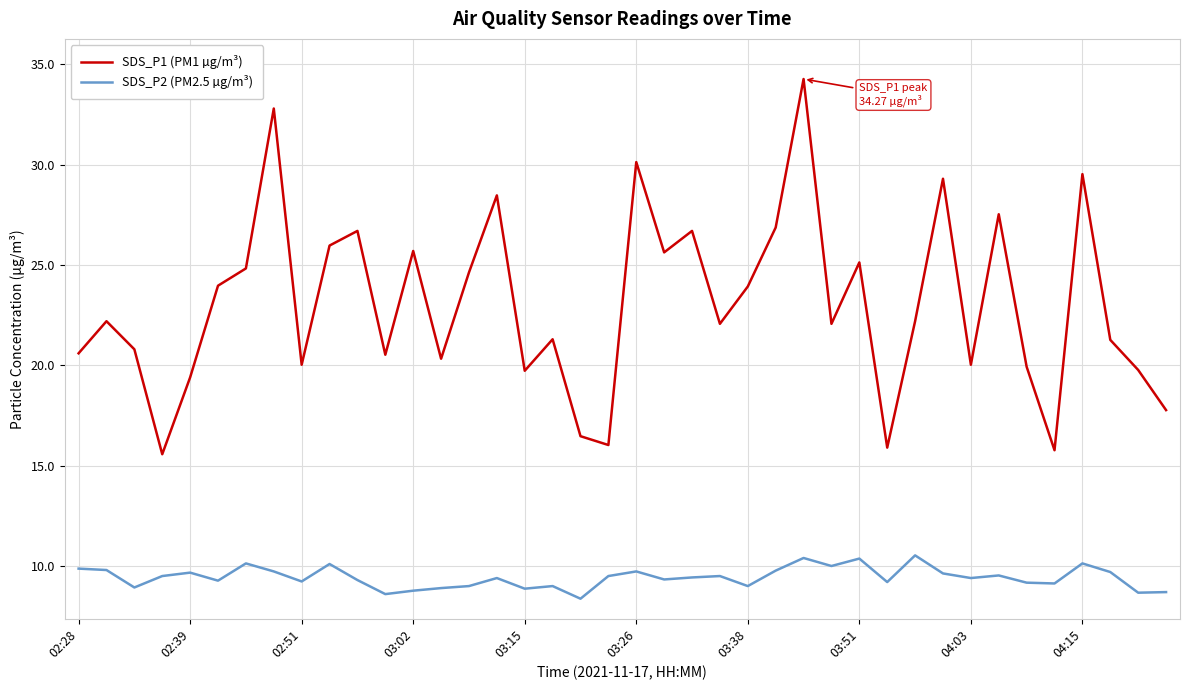

Does the chart display data point markers on the line(s)?

No